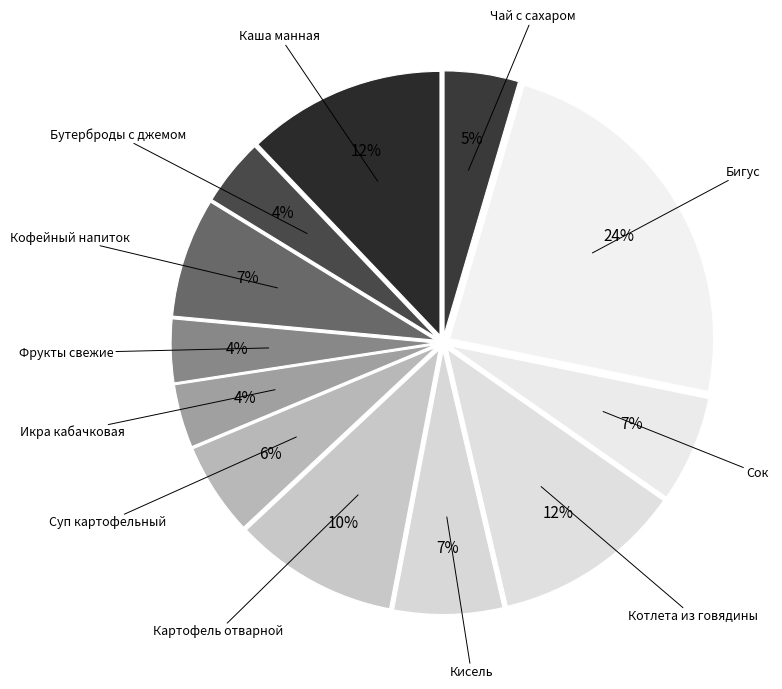

True or false: Котлета из говядины accounts for 5% of the total.

False